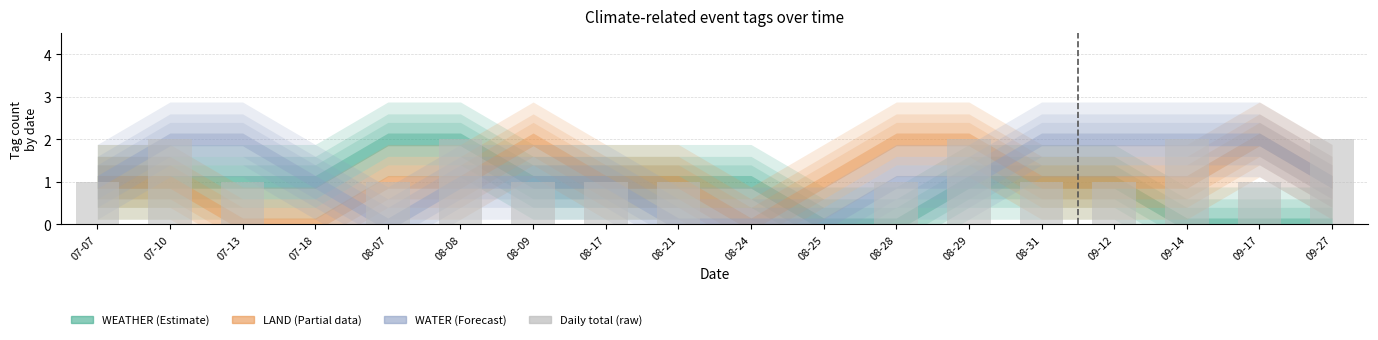

What is the change in value from 07-13 to 09-14?

+1